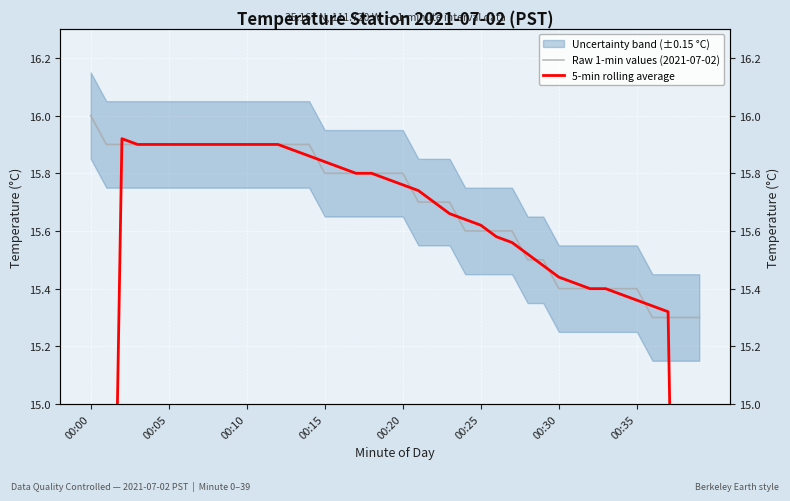

At which label is 5-min rolling average closest to 12?

38